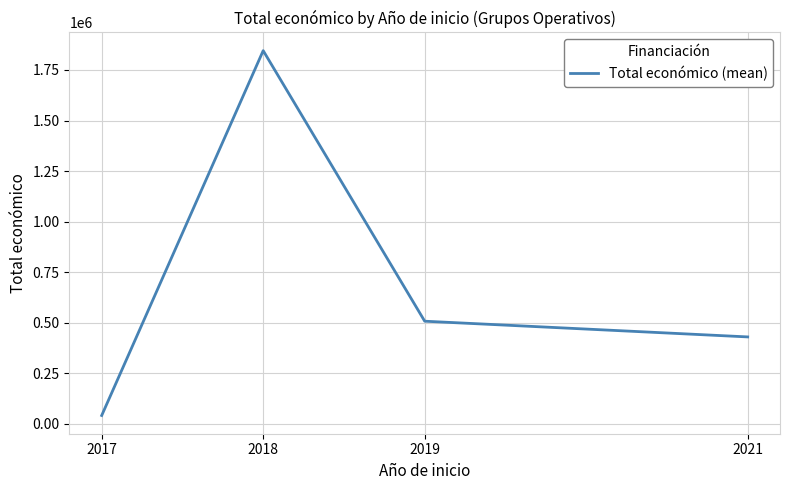

What is the sum of the values at 2019 and 2021?

938501.0